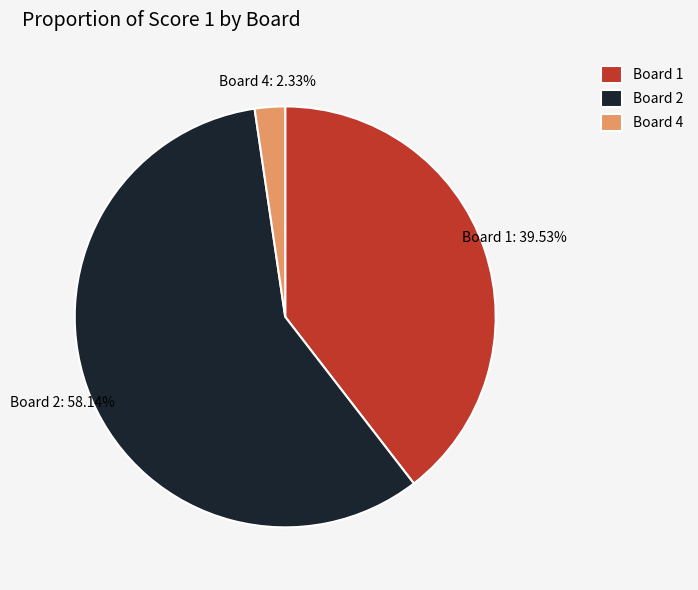

The Board 2 slice represents 58% of the pie. True or false?

True